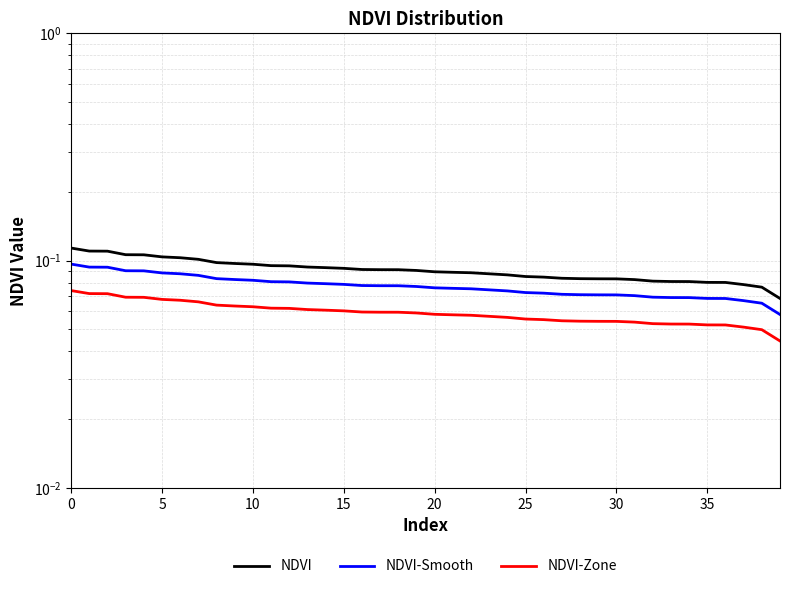

What is the label of the 24th point from the left?

23